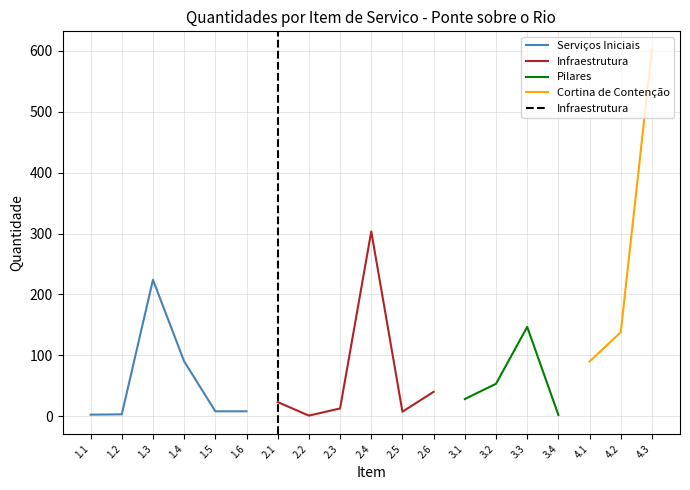

What is the highest value of the Serviços Iniciais series?

224.0